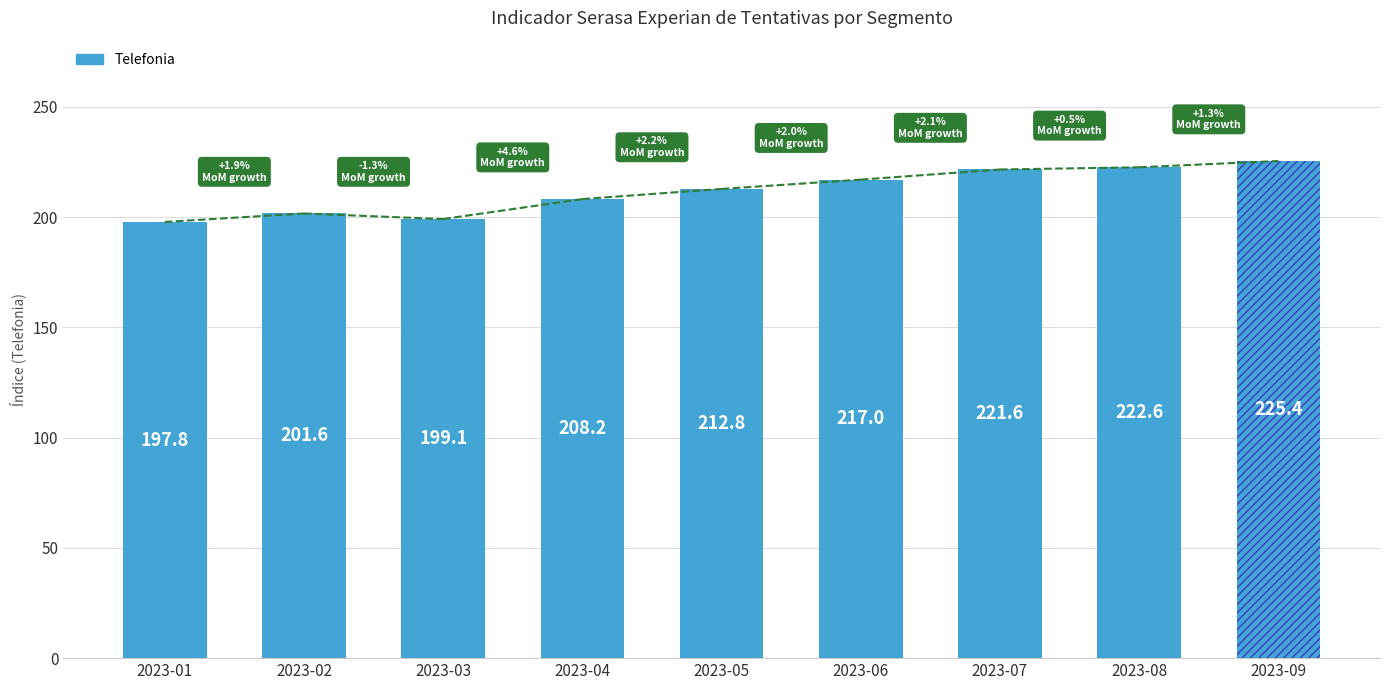

What is the change in value from 2023-02 to 2023-09?

+23.8